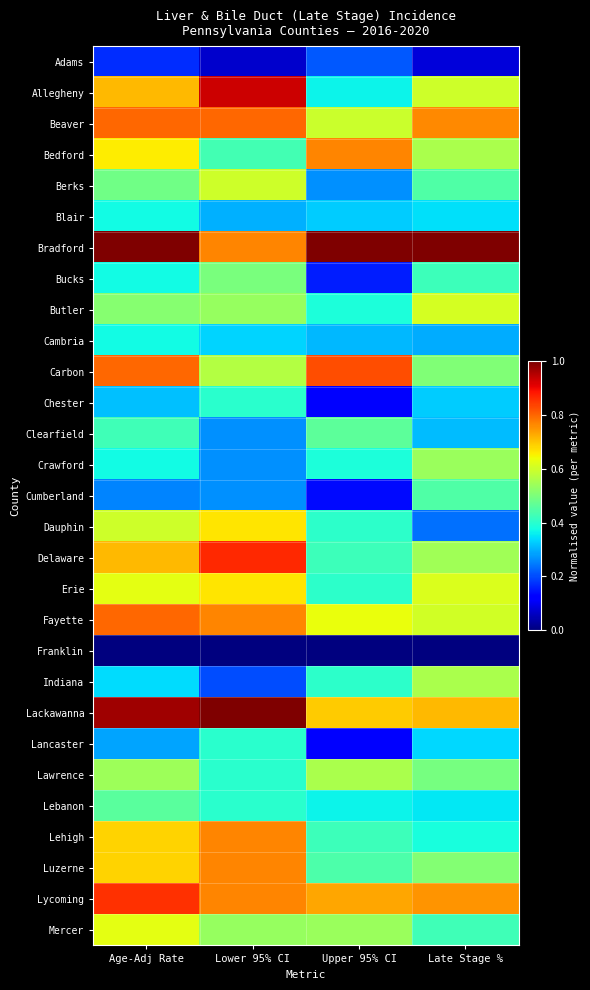

At Upper 95% CI, list the series in order from smallest to largest.

Franklin, Chester, Lancaster, Cumberland, Bucks, Adams, Berks, Cambria, Blair, Allegheny, Lebanon, Butler, Crawford, Dauphin, Erie, Indiana, Delaware, Lehigh, Luzerne, Clearfield, Mercer, Lawrence, Beaver, Fayette, Lackawanna, Lycoming, Bedford, Carbon, Bradford